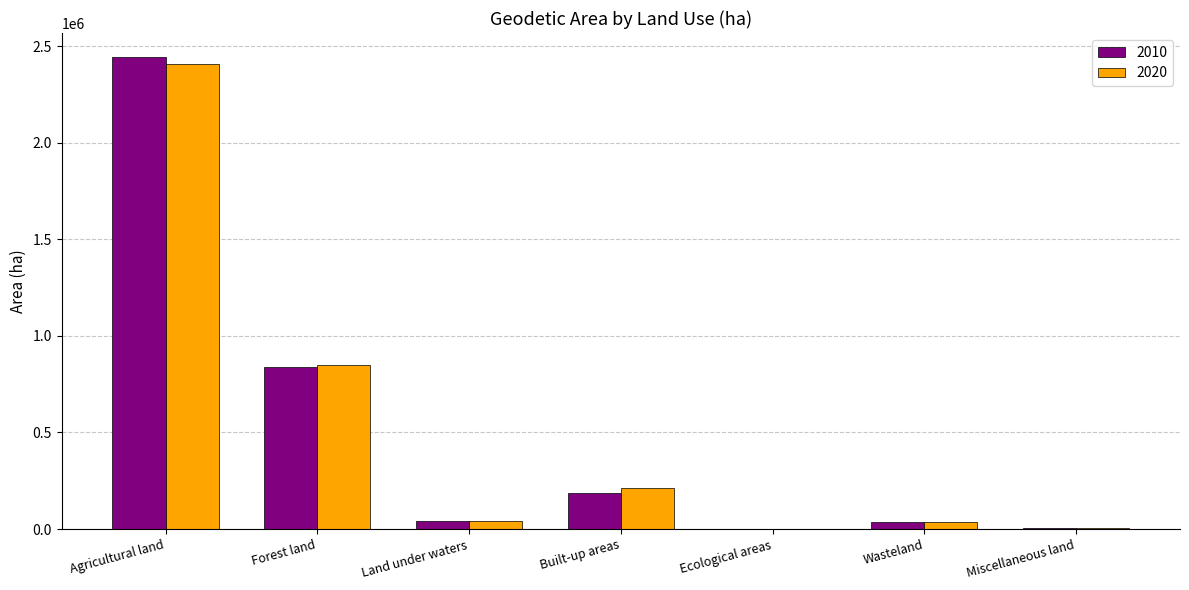

Which category has the highest value across all series?

Agricultural land